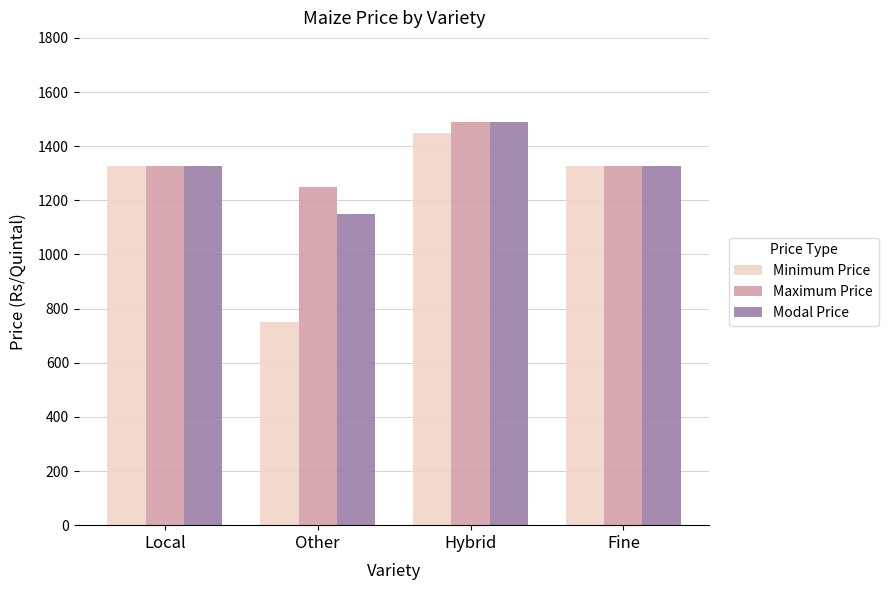

At how many categories does at least one series exceed 1110?

4